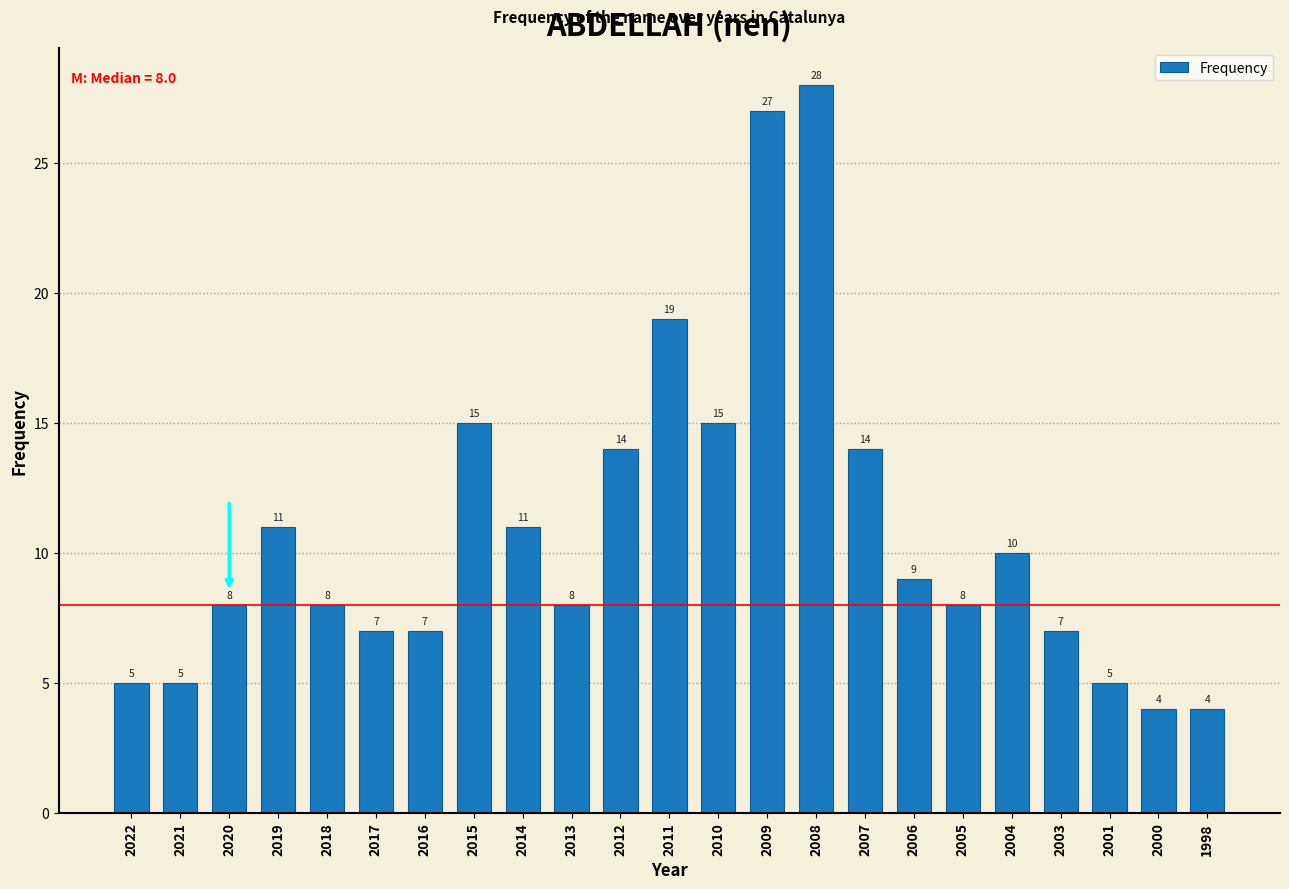

Reading left to right, extract all data points from this chart.

5	5	8	11	8	7	7	15	11	8	14	19	15	27	28	14	9	8	10	7	5	4	4